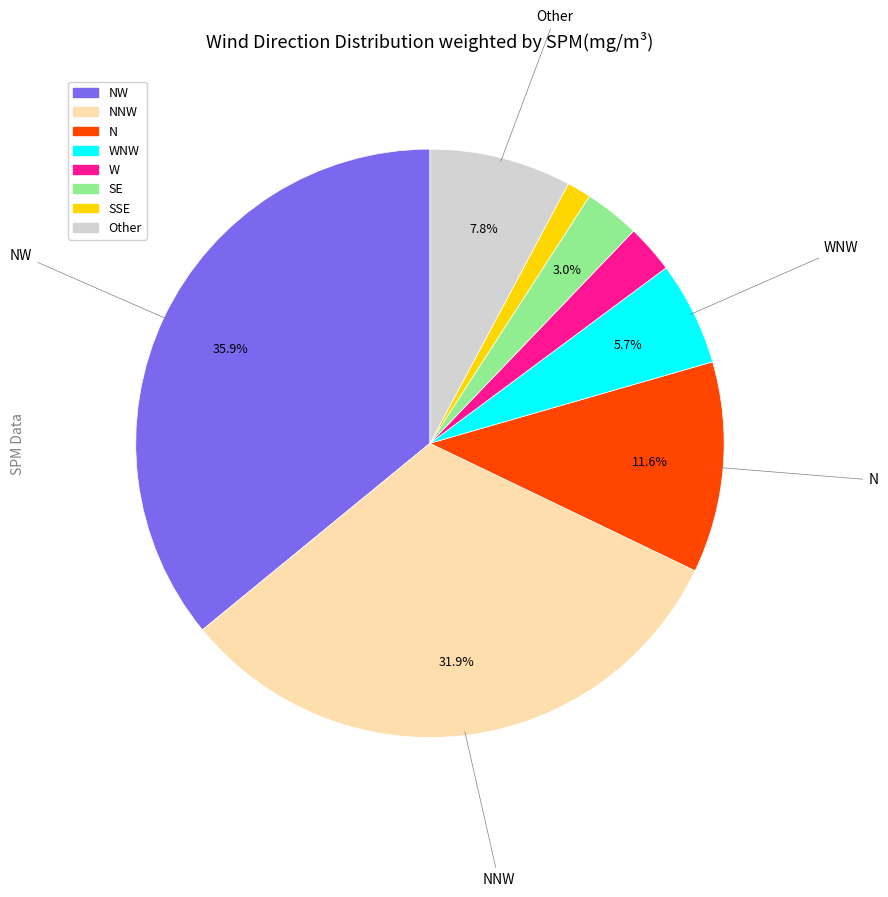

How many segments does this pie chart have?

8